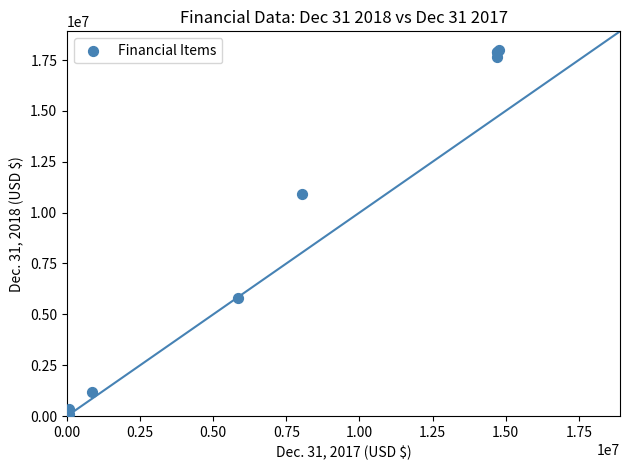

What Y value in the scatter plot is closest to 9059773?

10906871